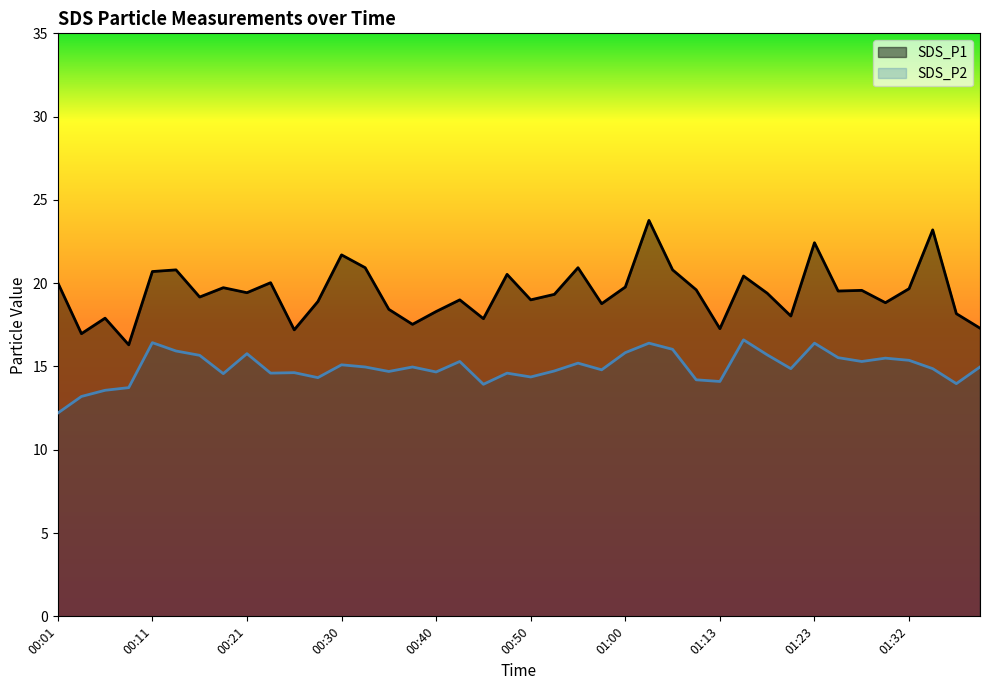

What position from the left is 00:40?

17